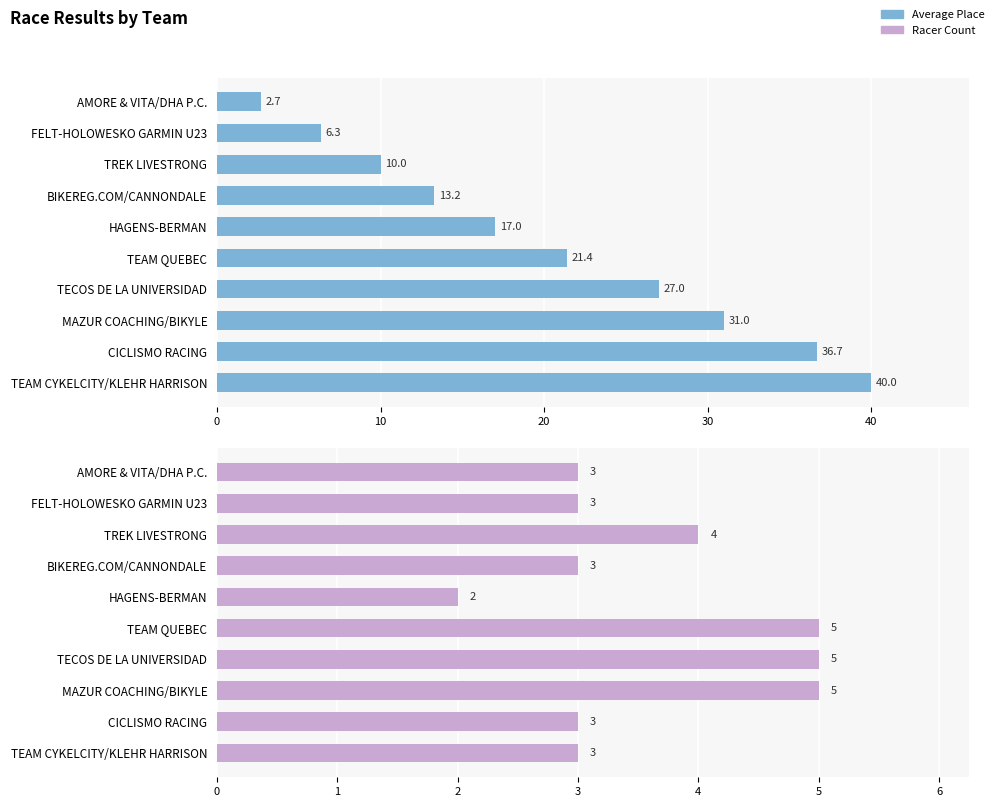

What is the difference between the maximum and second lowest values in the Racer Count series?

2.0